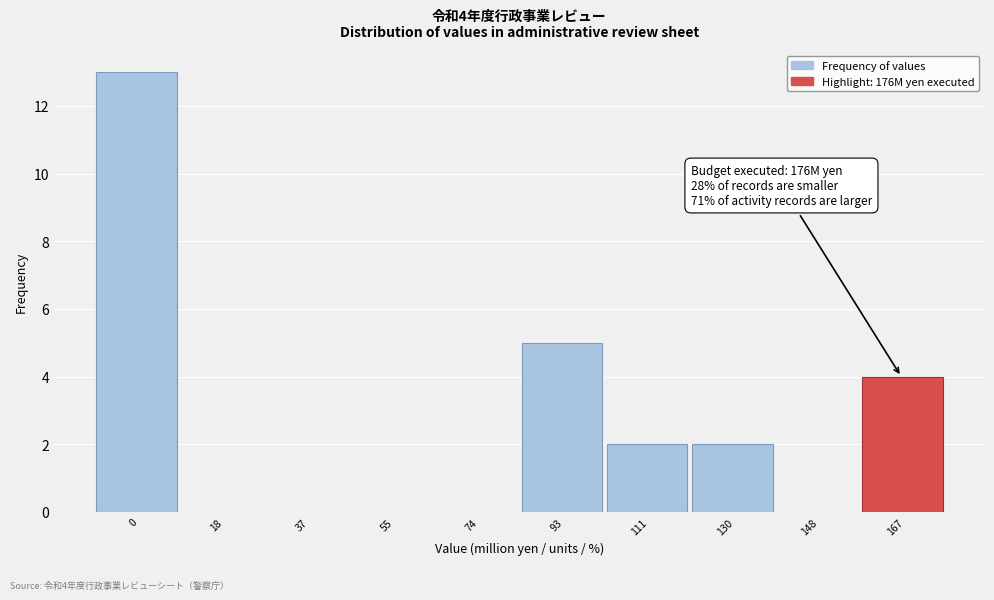

Reading left to right, list all the values displayed in this chart.

0=13	18=0	37=0	55=0	74=0	93=5	111=2	130=2	148=0	167=4